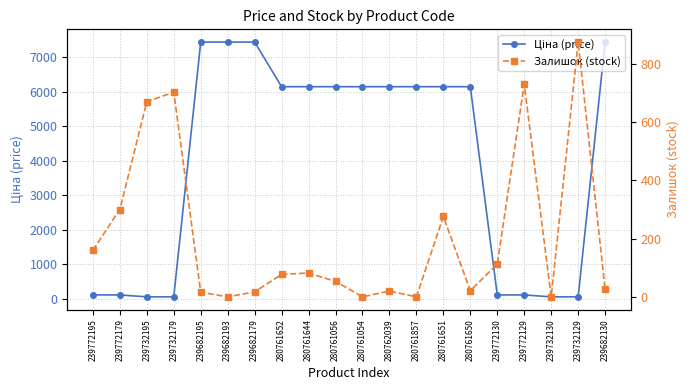

In Залишок (stock), how many points are higher than both neighbors (excluding endpoints)?

6